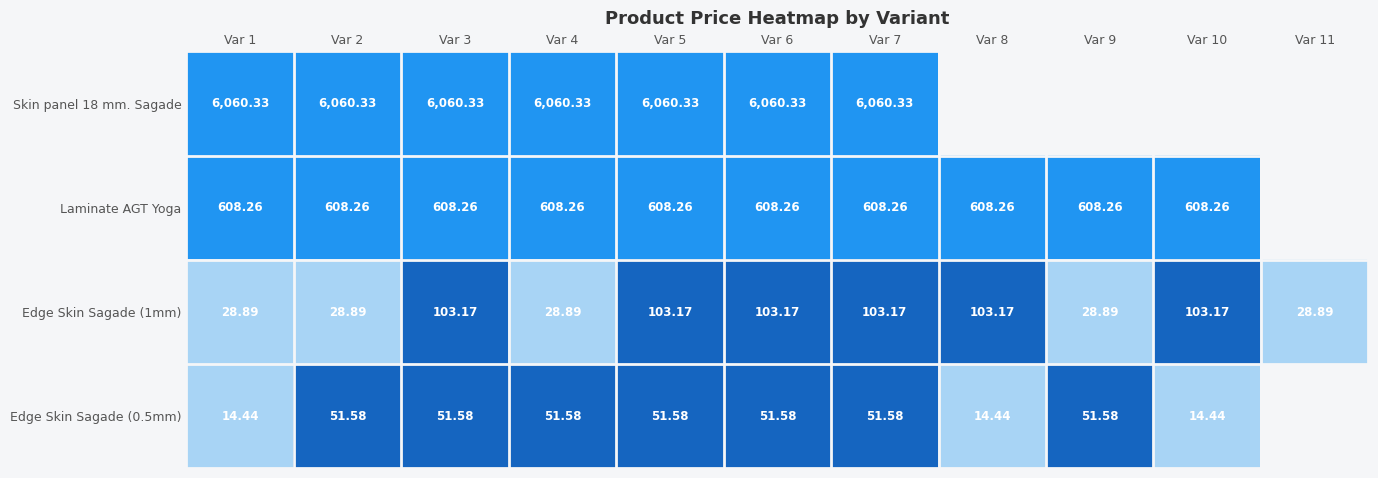

Which category has the highest value across all series?

Var 3